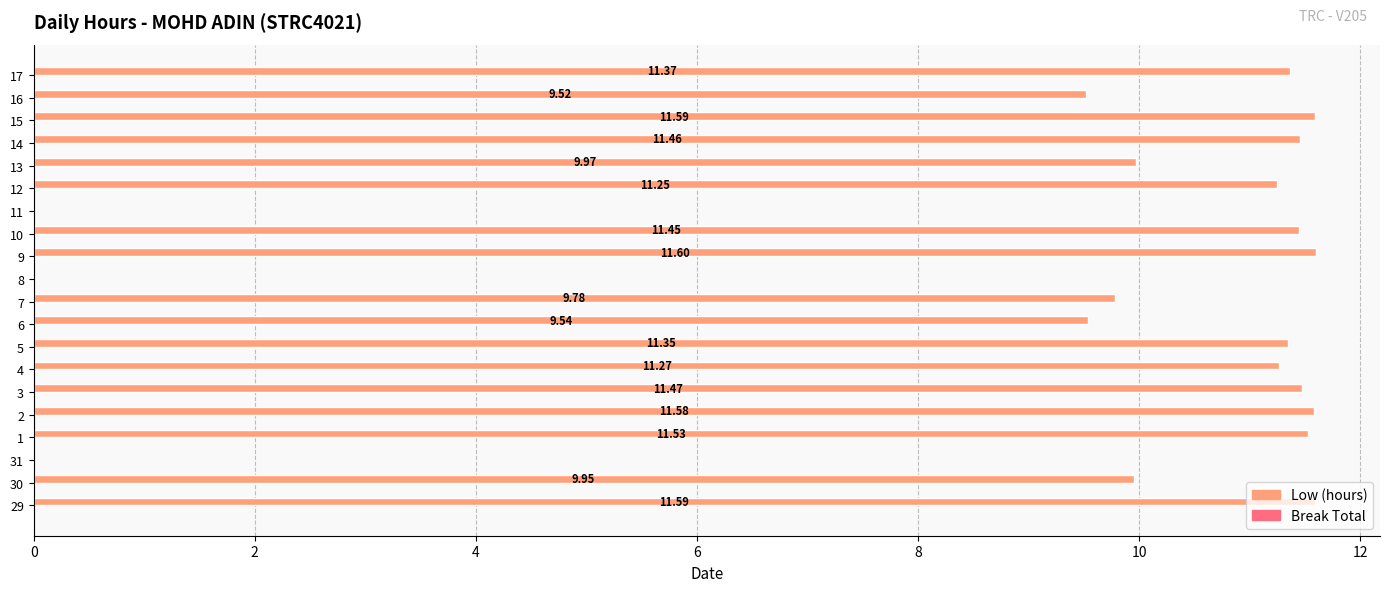

What is the change in value from 7 to 14?

+1.7